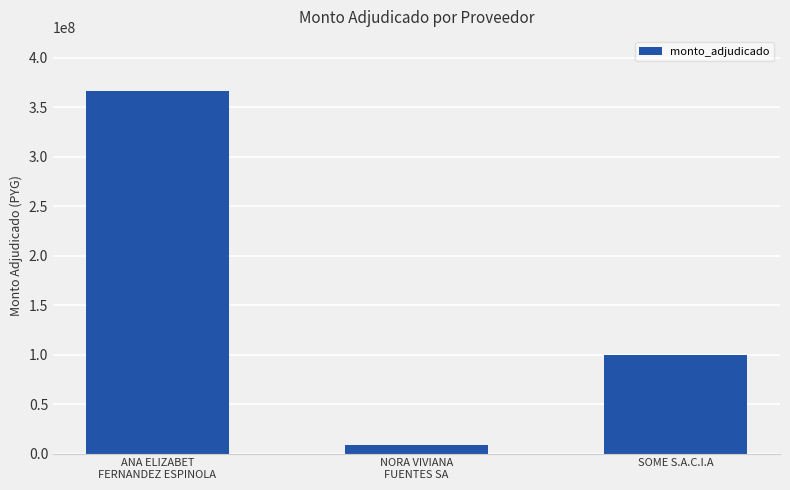

Reading left to right, transcribe all the data shown in this chart.

366300000	8294240	100000000